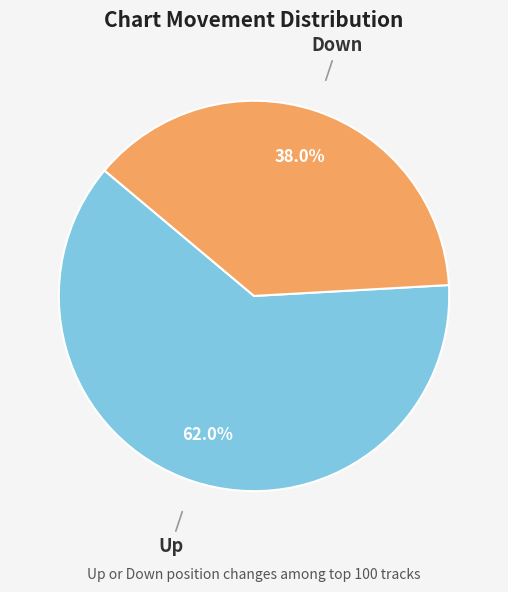

Between Down and Up, which is larger?

Up